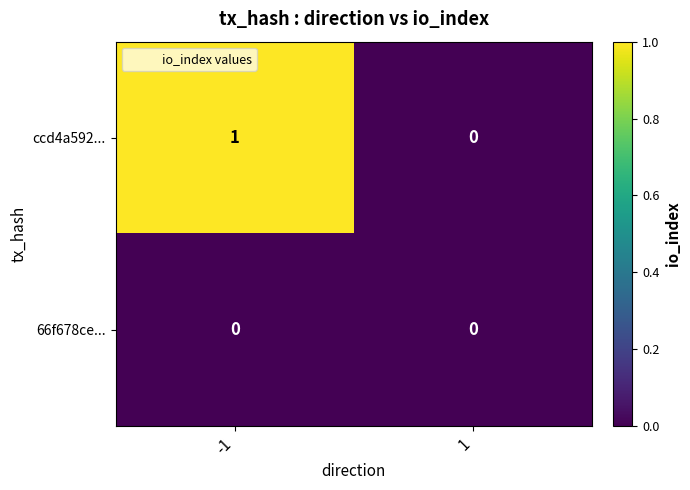

Is it true that ccd4a592... equals 0 at -1?

False